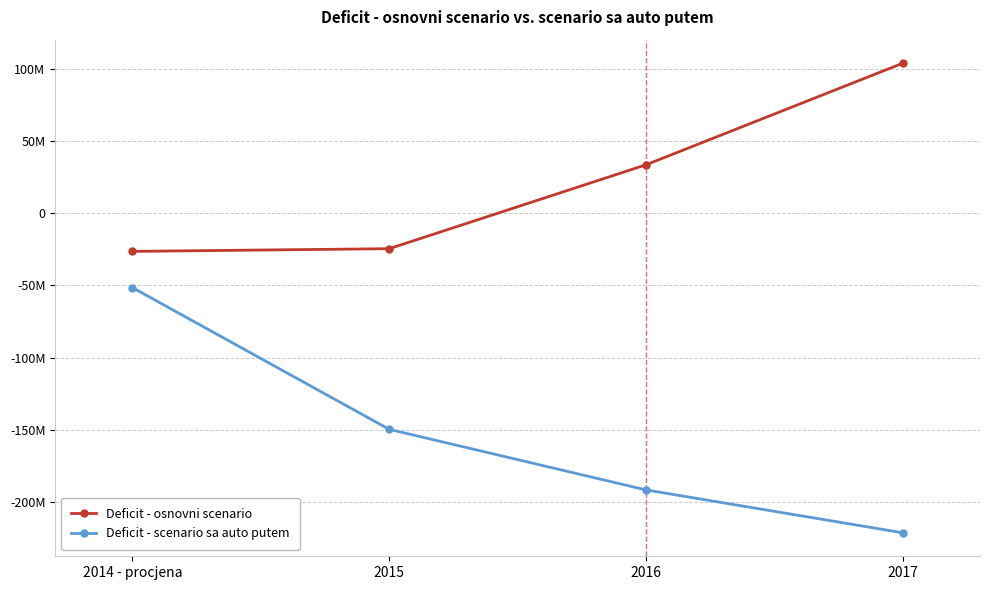

Which series has the largest total across all categories?

Deficit - osnovni scenario